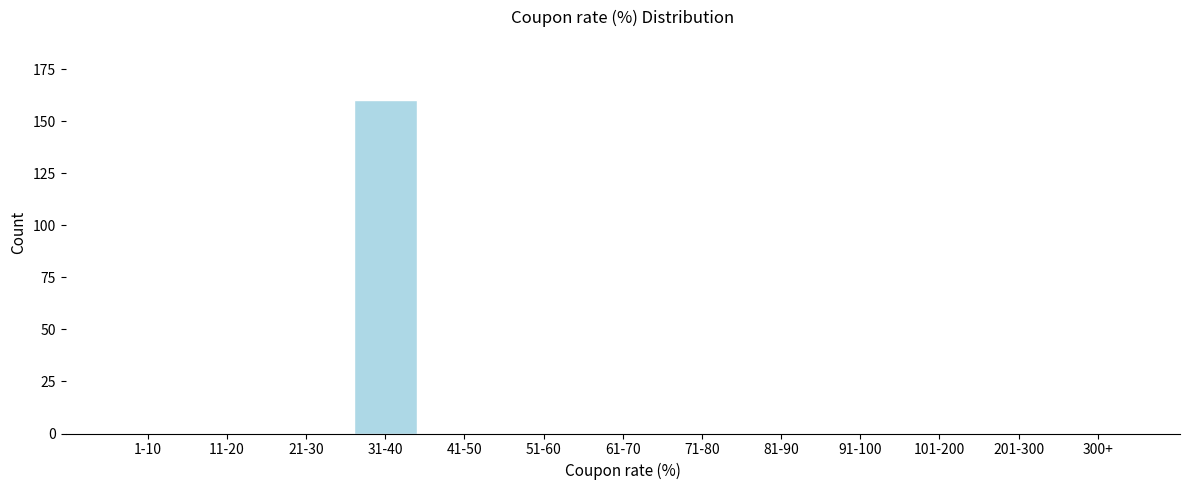

Reading left to right, extract all data points from this chart.

1-10=0	11-20=0	21-30=0	31-40=160	41-50=0	51-60=0	61-70=0	71-80=0	81-90=0	91-100=0	101-200=0	201-300=0	300+=0